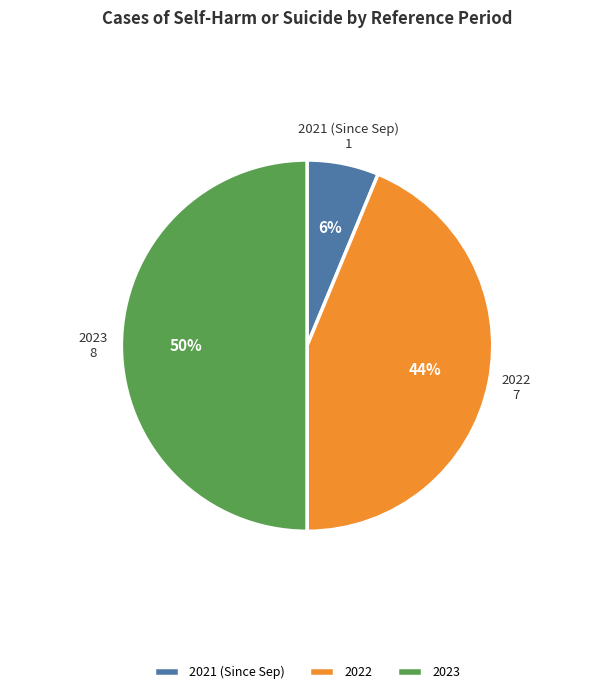

How many slices are in this pie chart?

3